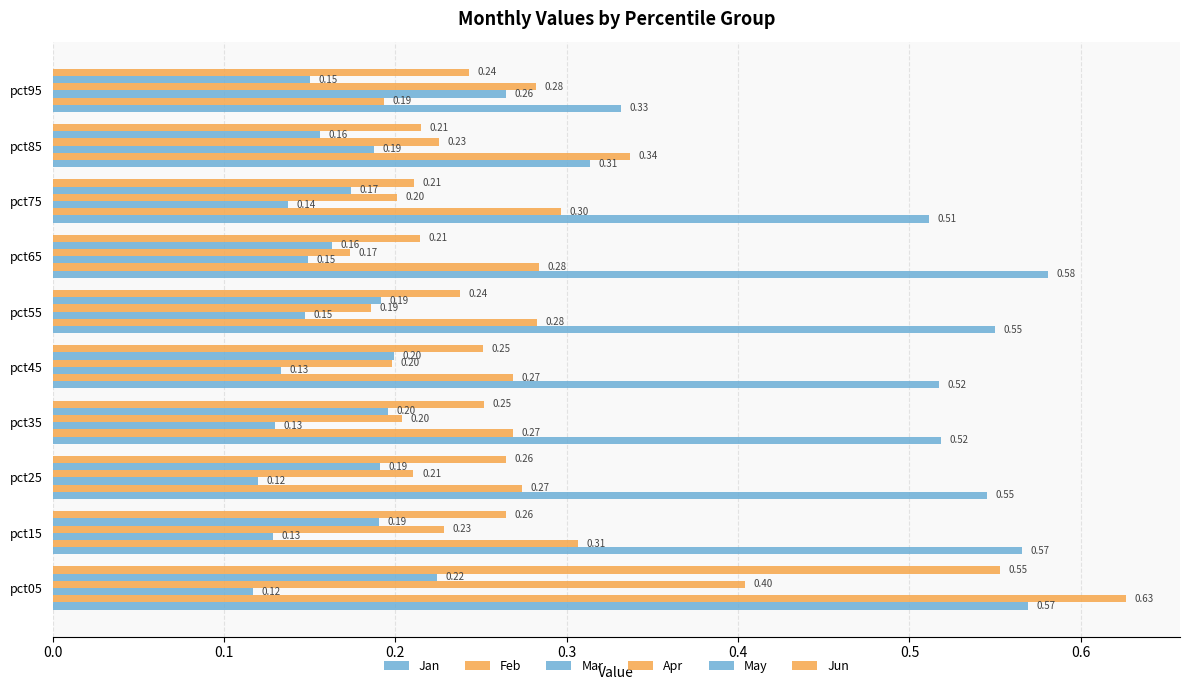

What is the value of the Feb bar at the 7th from the left?

0.3